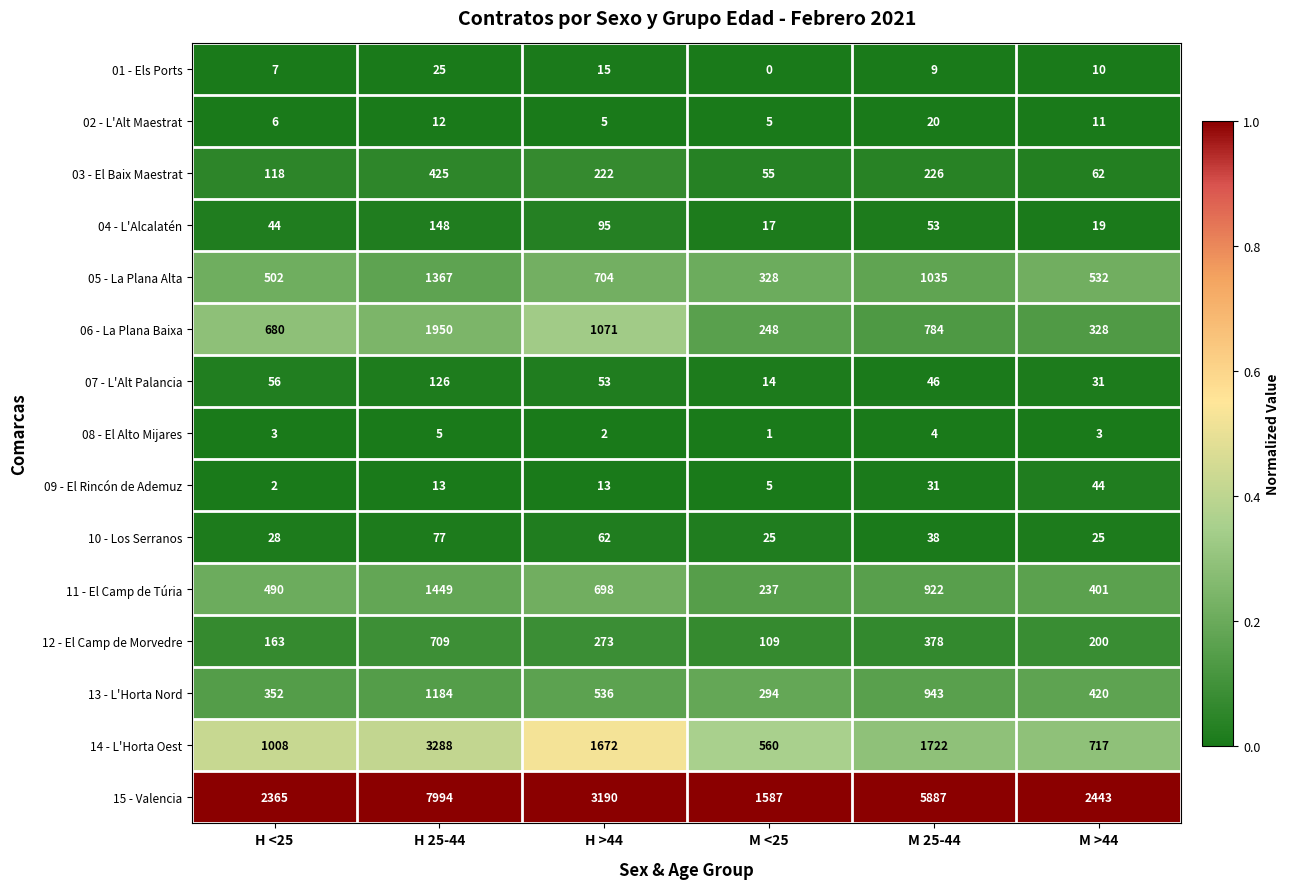

Which series has the widest spread of values?

15 - Valencia